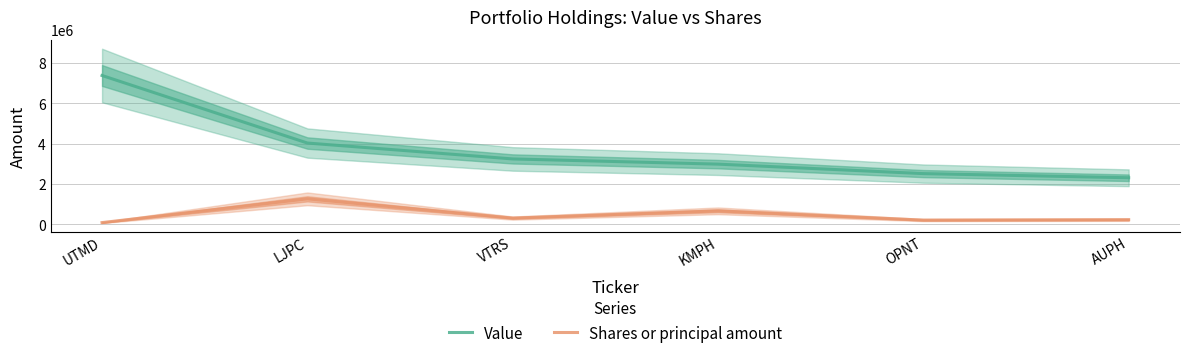

How many data points in Shares or principal amount are above 310000?

2